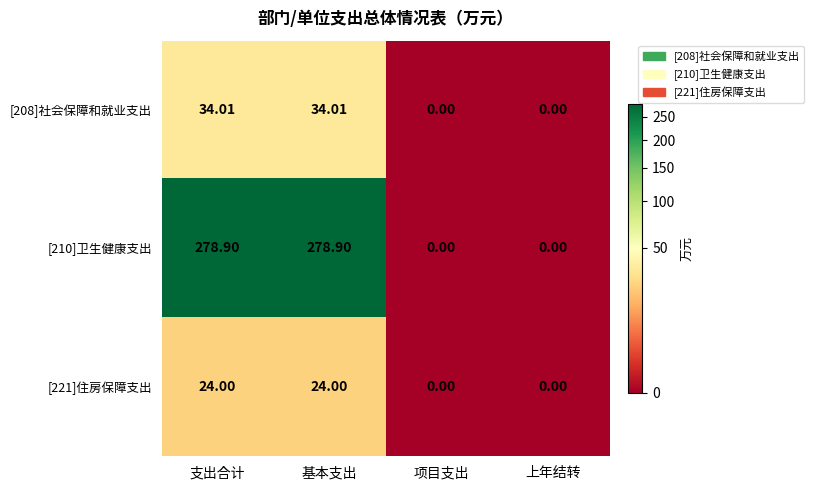

Rank the series by their maximum value, from highest to lowest.

[210]卫生健康支出, [208]社会保障和就业支出, [221]住房保障支出